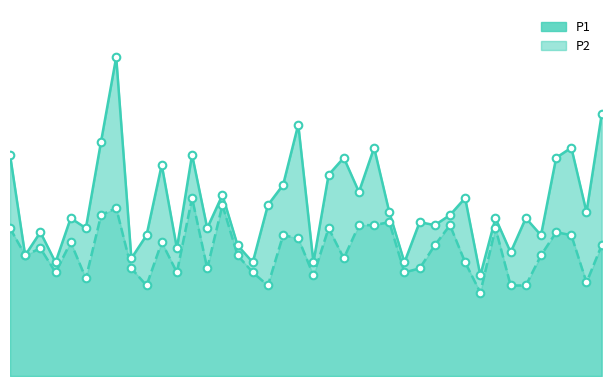

At which category is the sum across all series the highest?

00:17